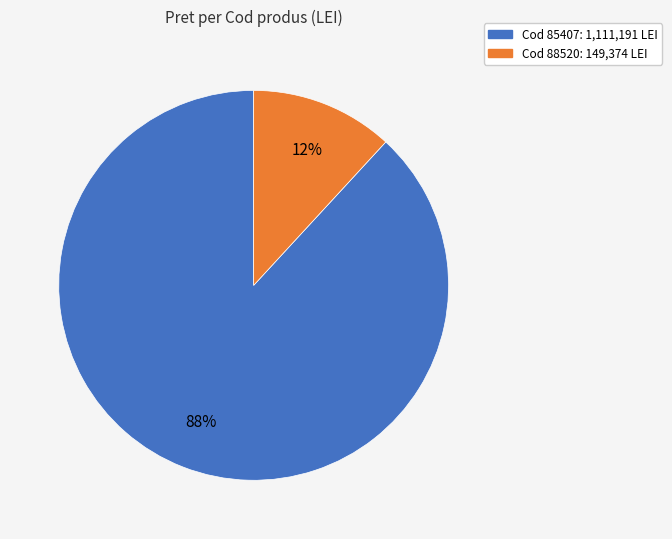

Is there any slice that represents more than half of the pie?

Yes